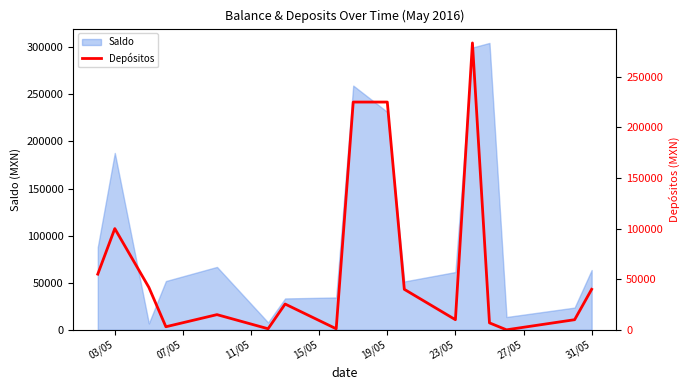

What is the maximum value for Saldo?

304604.7